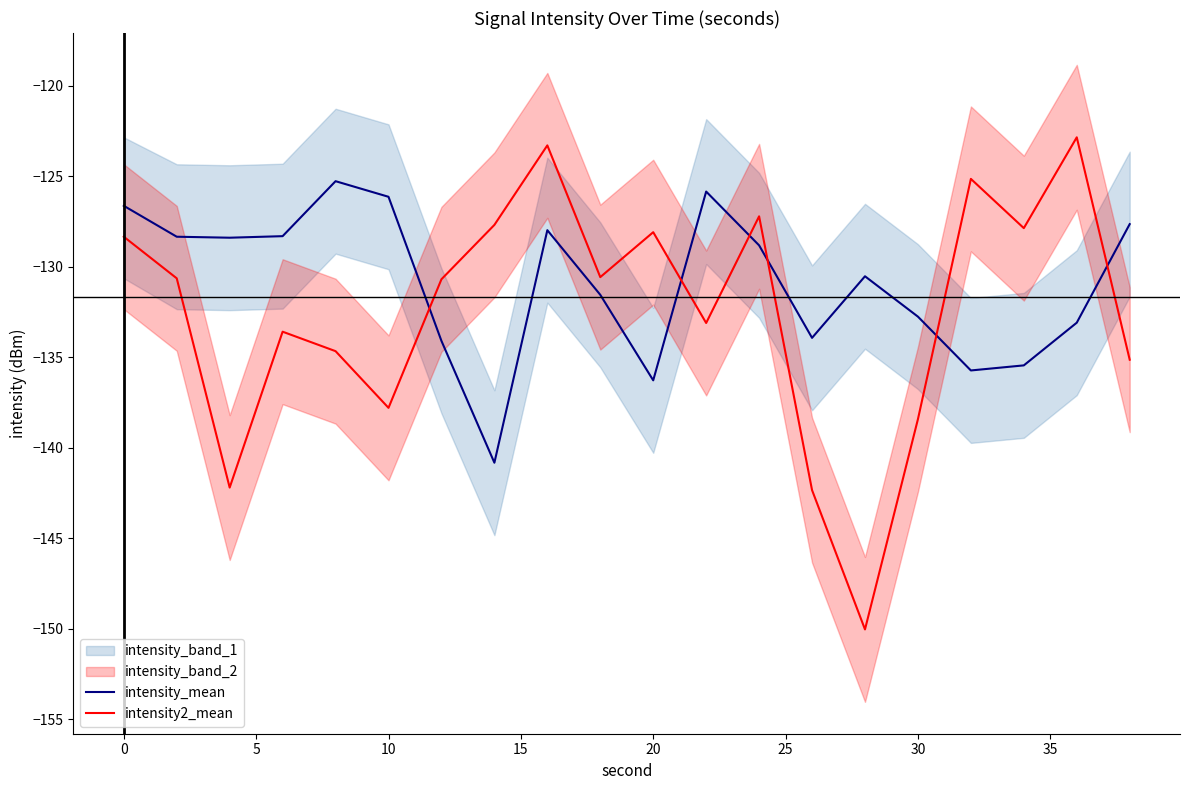

True or false: intensity2_mean has a value of -77.3 at 20.

False